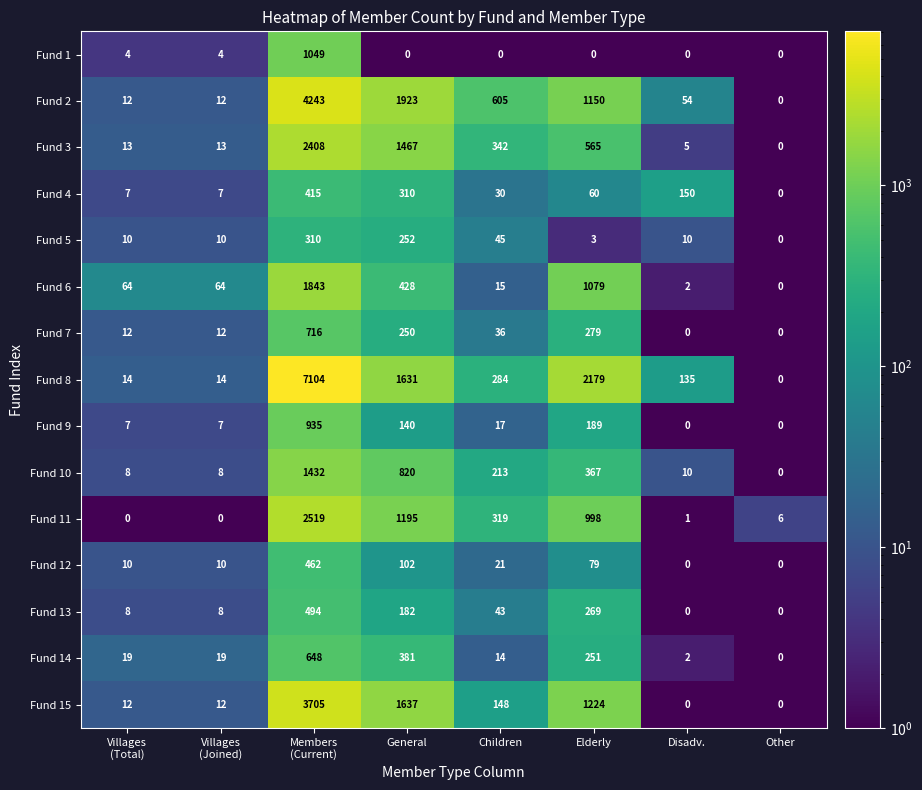

Rank the series by their maximum value, from highest to lowest.

Fund 8, Fund 2, Fund 15, Fund 11, Fund 3, Fund 6, Fund 10, Fund 1, Fund 9, Fund 7, Fund 14, Fund 13, Fund 12, Fund 4, Fund 5